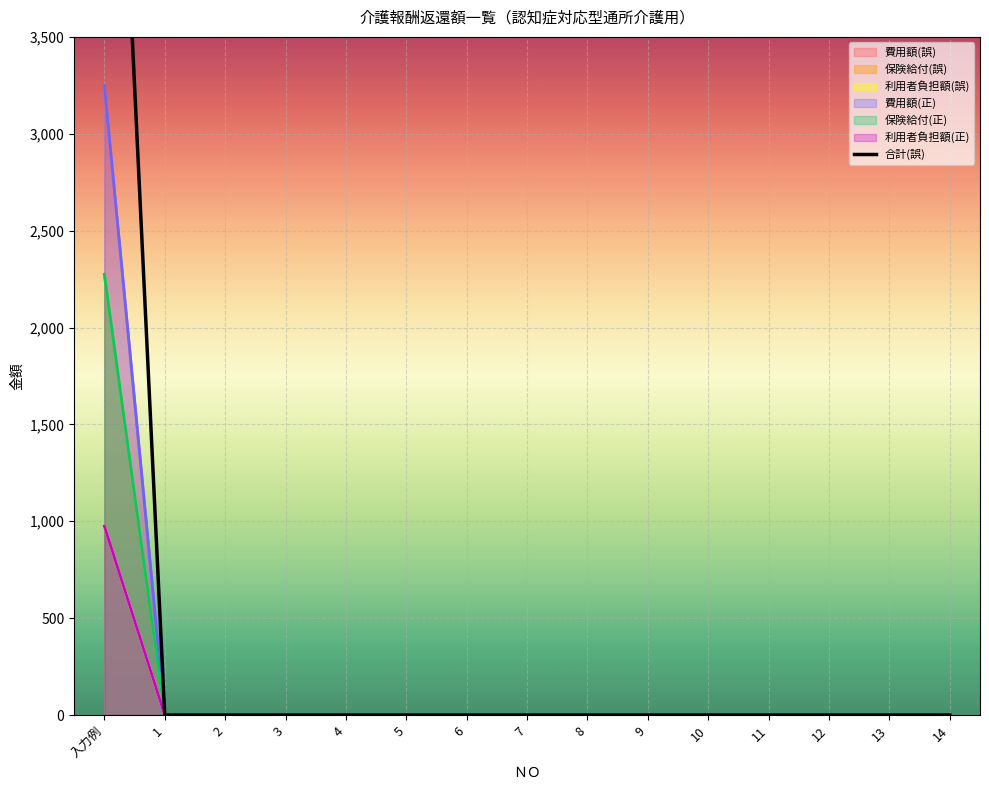

Reading left to right, what are all the values shown in this chart?

6498	0	0	0	0	0	0	0	0	0	0	0	0	0	0